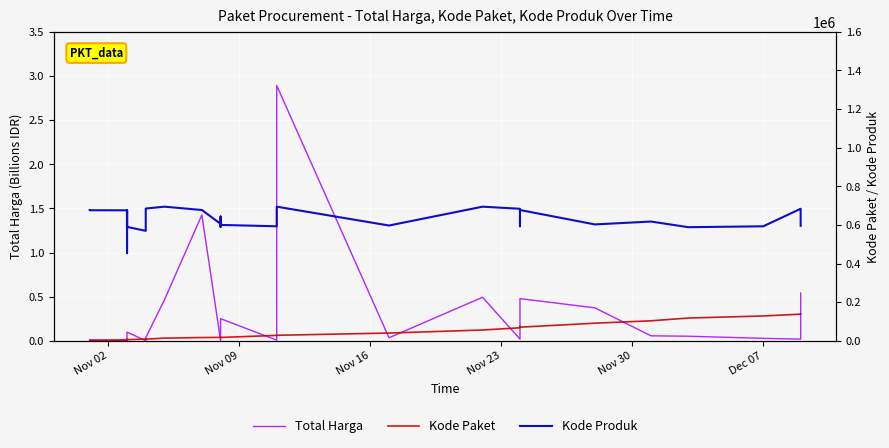

Which series has the largest total across all categories?

Kode Paket